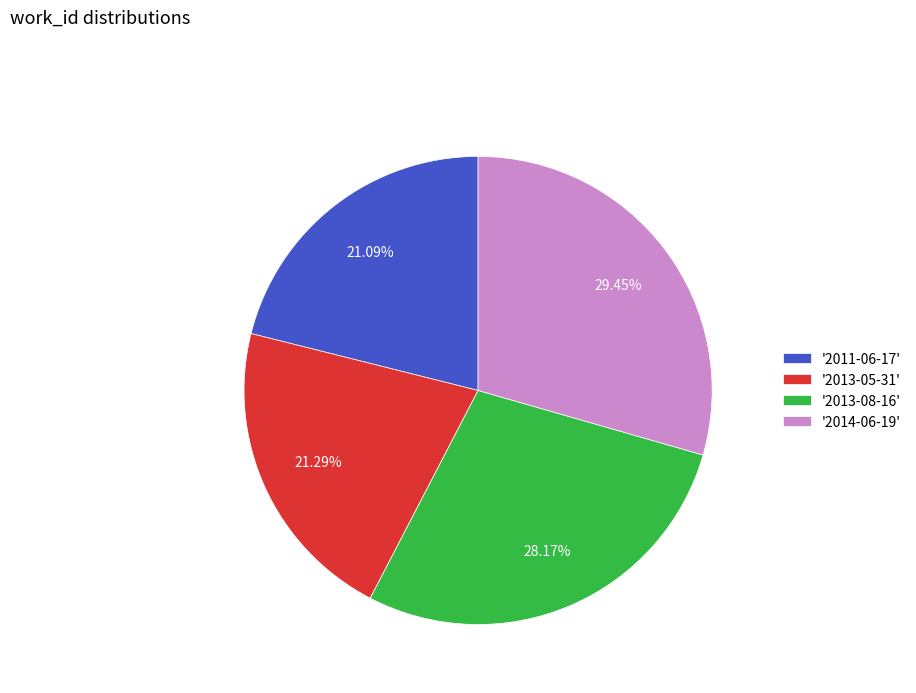

Is there any slice that represents more than half of the pie?

No